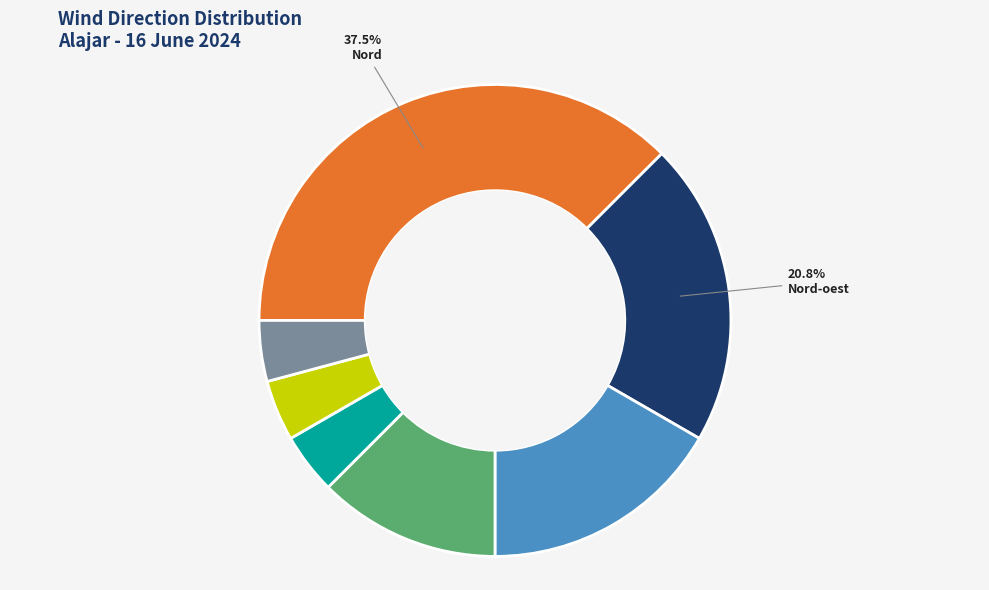

Is there any slice that represents more than half of the pie?

No